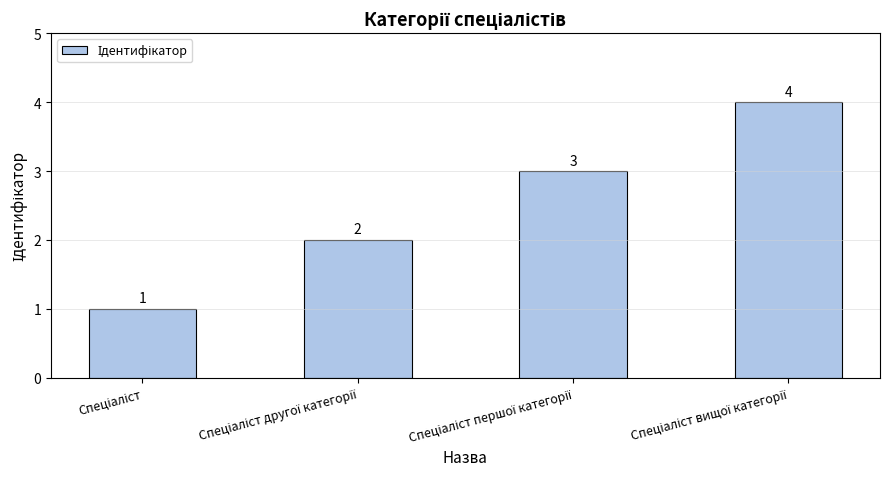

How many values are between 2 and 4?

3